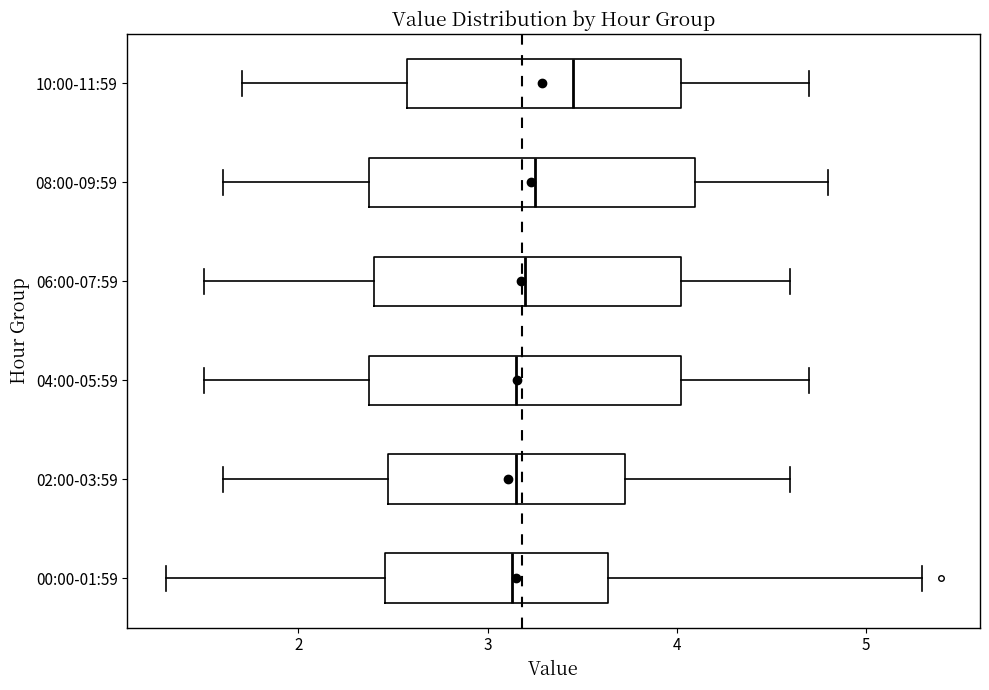

Where does the right whisker of the box for 10:00-11:59 end on the x-axis? The values are not printed on the chart, so give them approximately, as read against the axis.

4.7